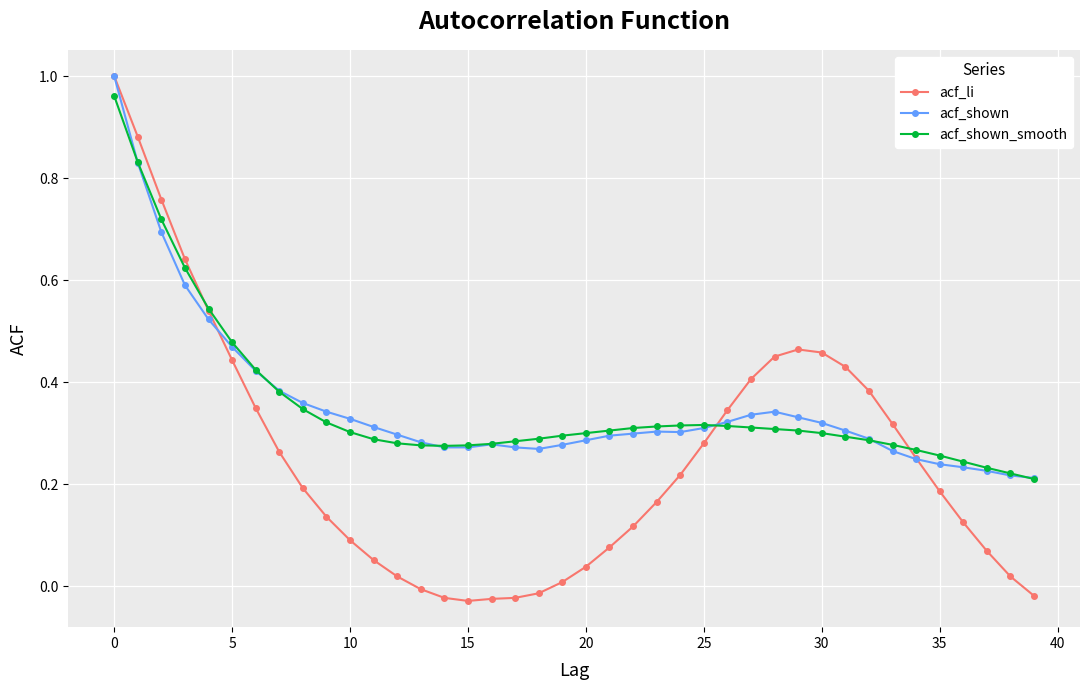

Which series has the widest spread of values?

acf_li